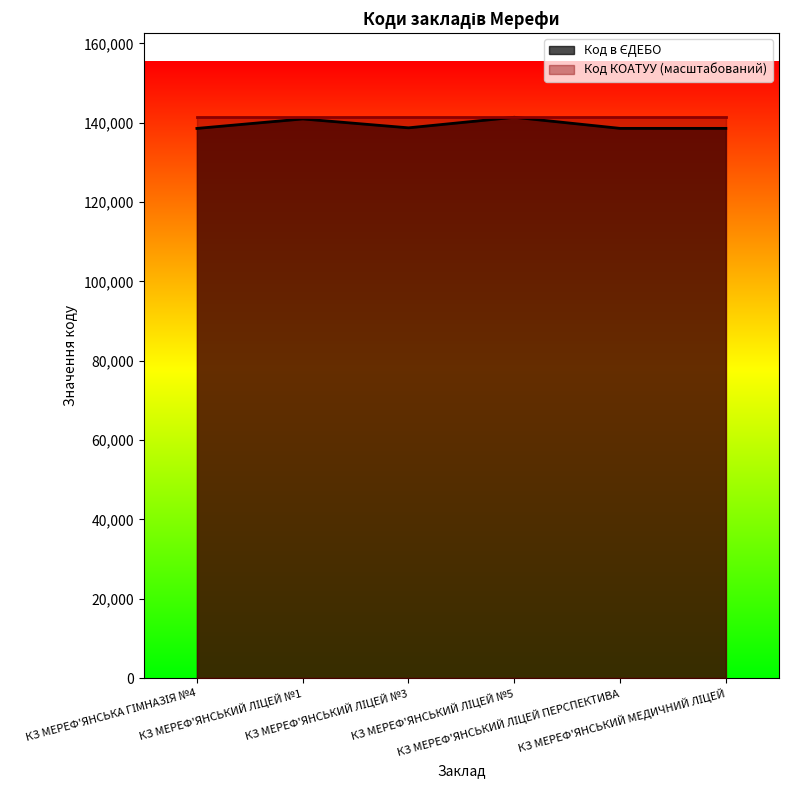

What is the smallest value displayed?

138553